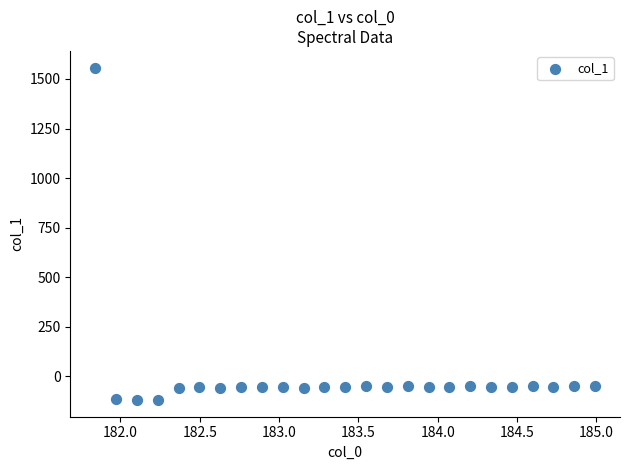

What is the range of X values (max minus min)?

3.1